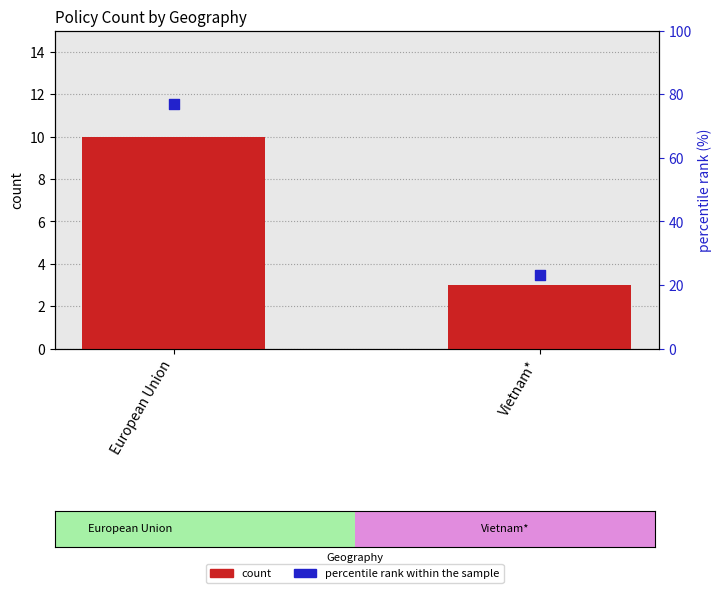

Which series contains the lowest Y value?

count